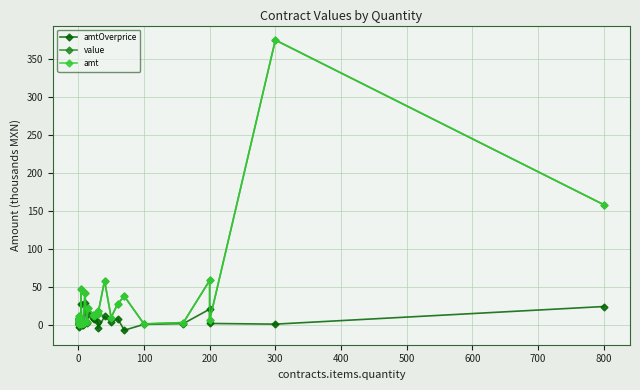

Which series has the largest total across all categories?

value